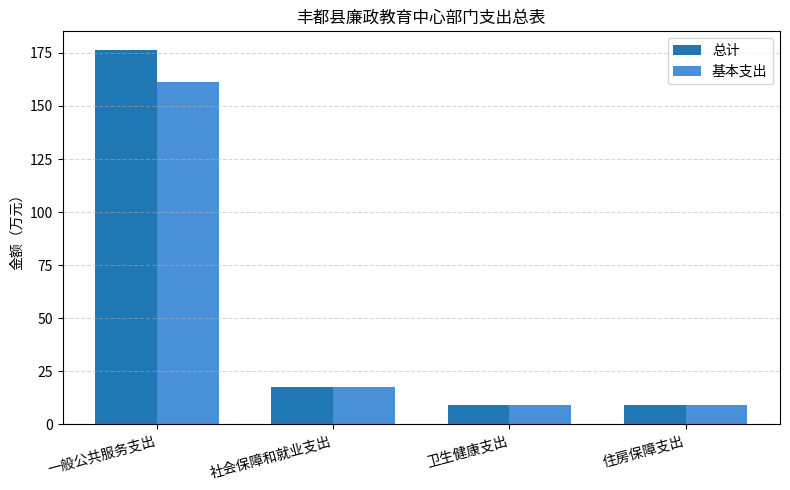

Where is 基本支出 nearest to the value 85?

社会保障和就业支出